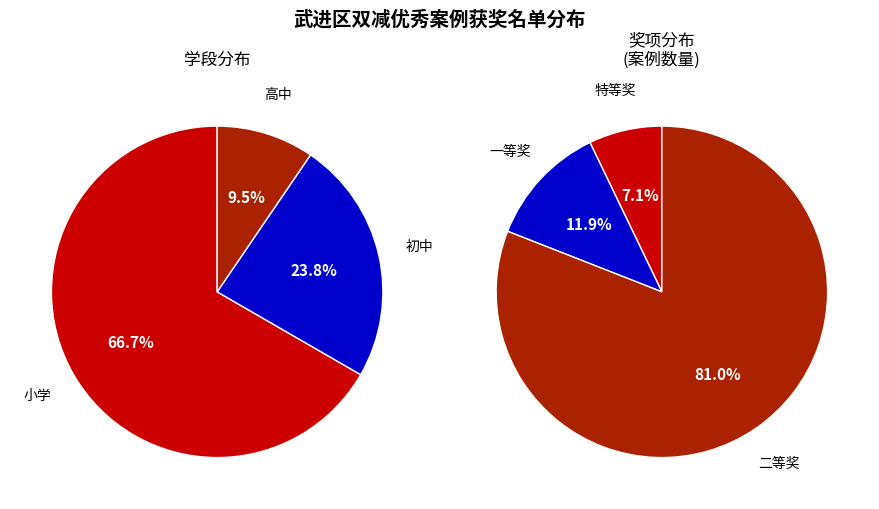

Which series changed the most between 1 and 2?

奖项分布